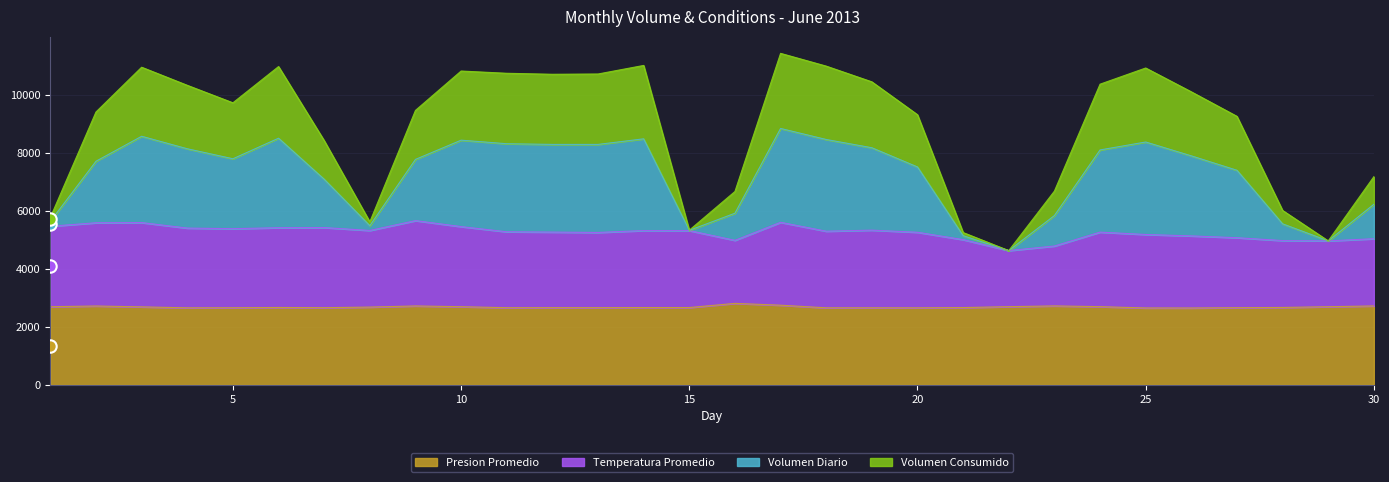

Which series has the widest spread of Y values?

Volumen Diario